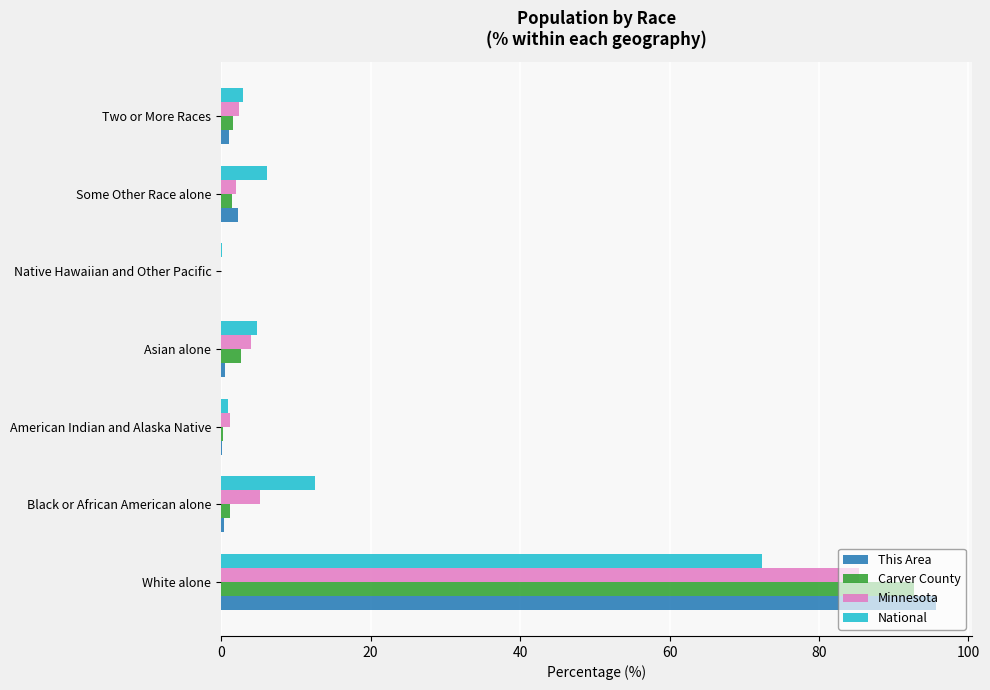

Is it true that Carver County equals 0.0 at Native Hawaiian and Other Pacific?

True